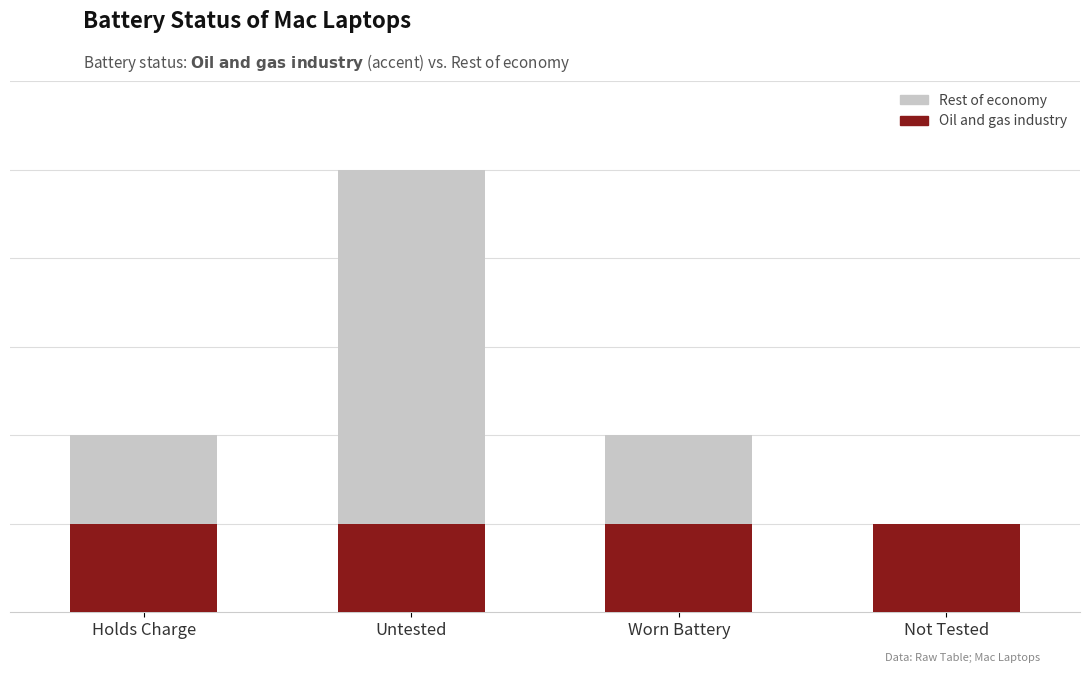

What is the value of the Oil and gas industry bar at the 3rd from the left?

1